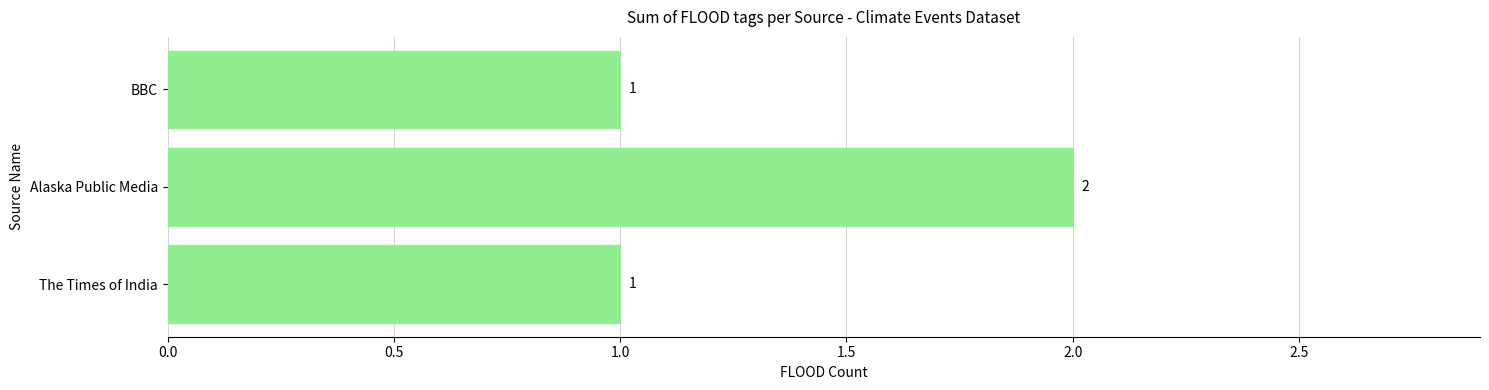

What is the ratio of the value at Alaska Public Media to the value at BBC?

2.0